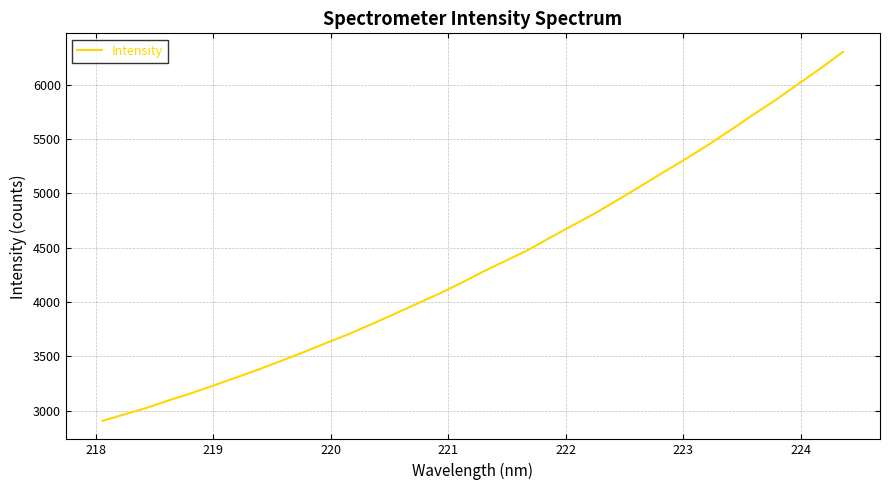

What is the smallest value displayed?

2906.1